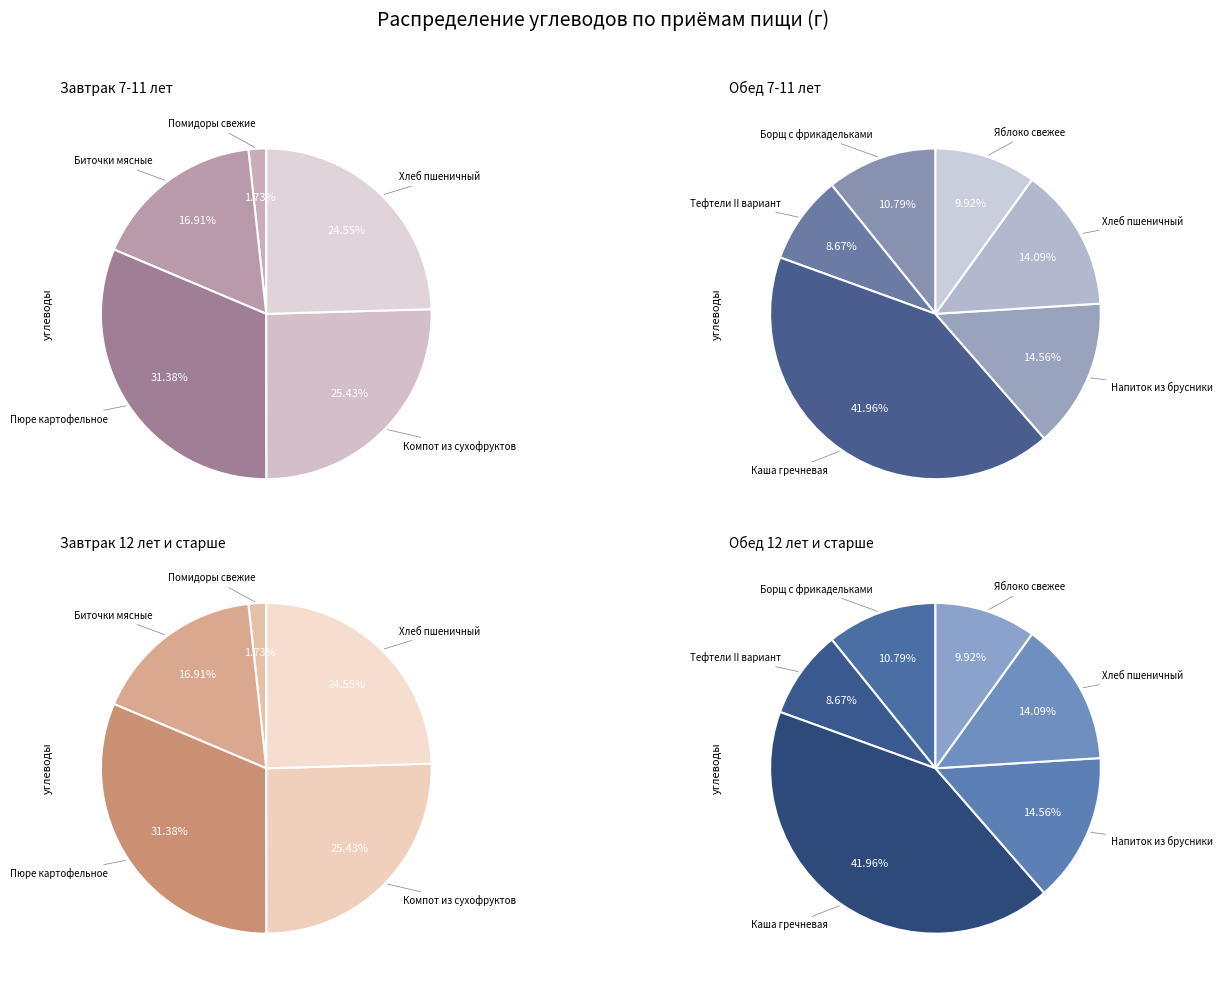

To the nearest percent, what percentage of the pie is Обед 7-11 лет?

29%